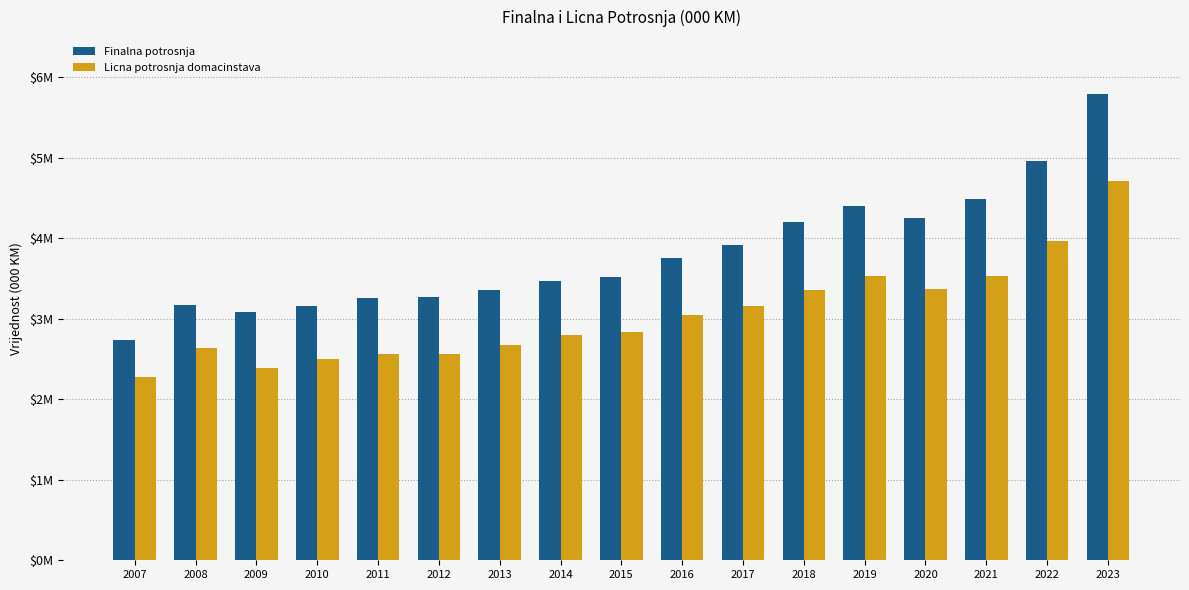

What are all the series names shown in the legend?

Finalna potrosnja, Licna potrosnja domacinstava